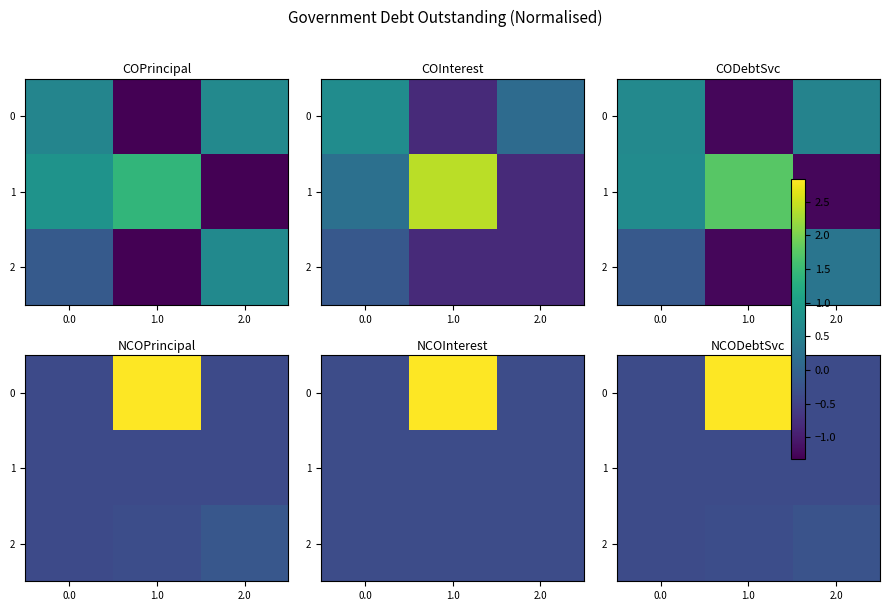

What is the highest value of the 0 series?

2.8